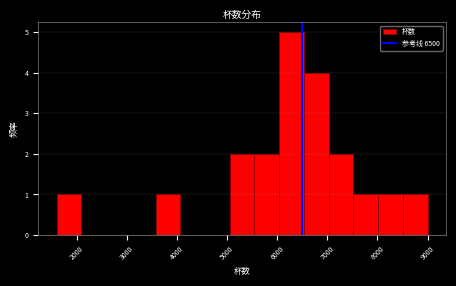

Reading left to right, list every bar in this chart as the range it spans on the x-axis followed by its height. Neither the bar edges nor the heights are printed on the chart, so give them approximately, as read against the axes.

1600 to 2100: 1
2100 to 2600: 0
2600 to 3100: 0
3100 to 3600: 0
3600 to 4100: 1
4100 to 4600: 0
4600 to 5100: 0
5100 to 5500: 2
5500 to 6000: 2
6000 to 6500: 5
6500 to 7000: 4
7000 to 7500: 2
7500 to 8000: 1
8000 to 8500: 1
8500 to 9000: 1